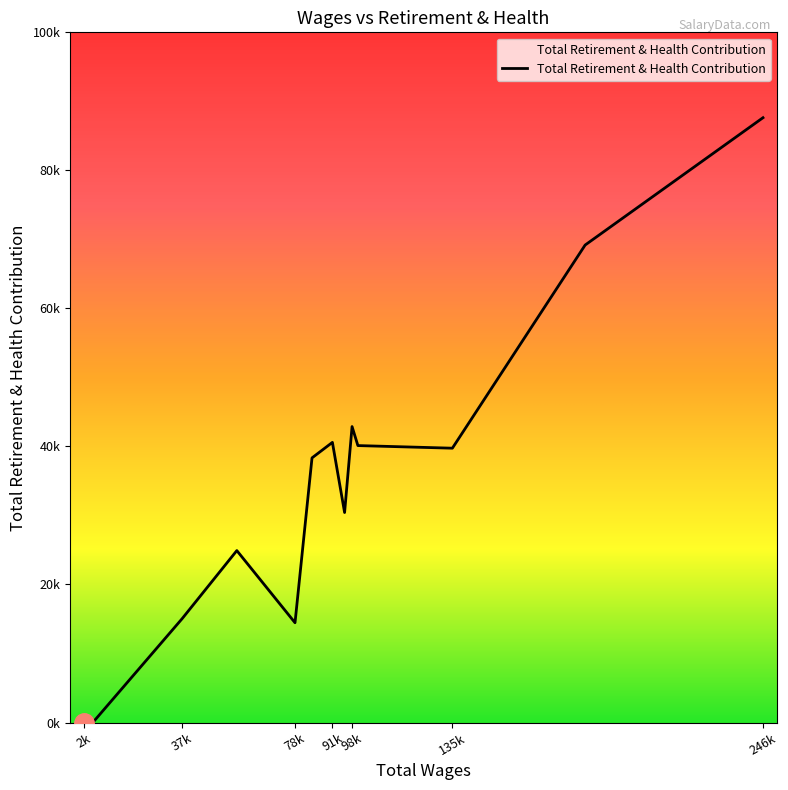

Is this an area chart (filled region under the line)?

Yes